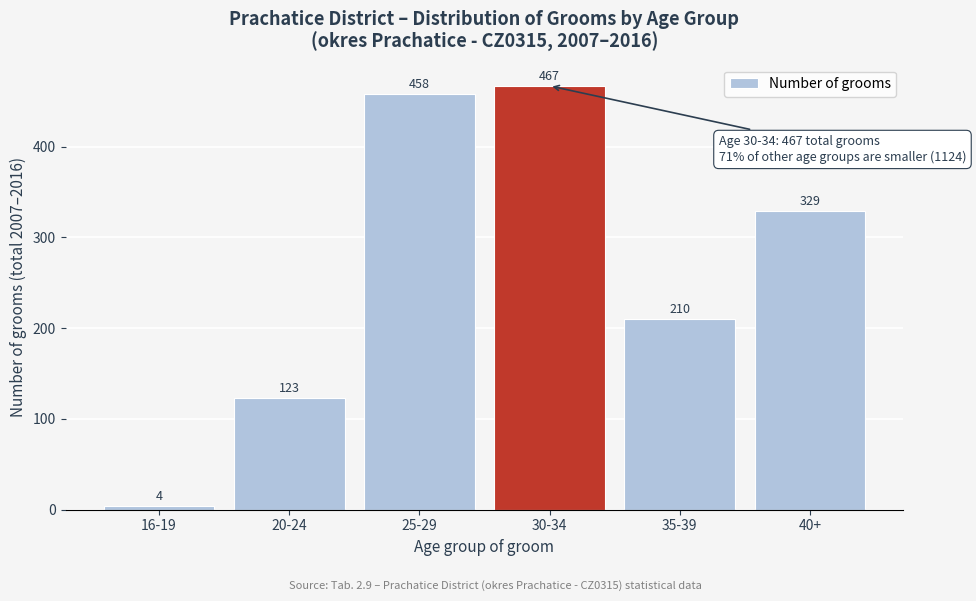

Reading left to right, transcribe all the data shown in this chart.

16-19=4	20-24=123	25-29=458	30-34=467	35-39=210	40+=329